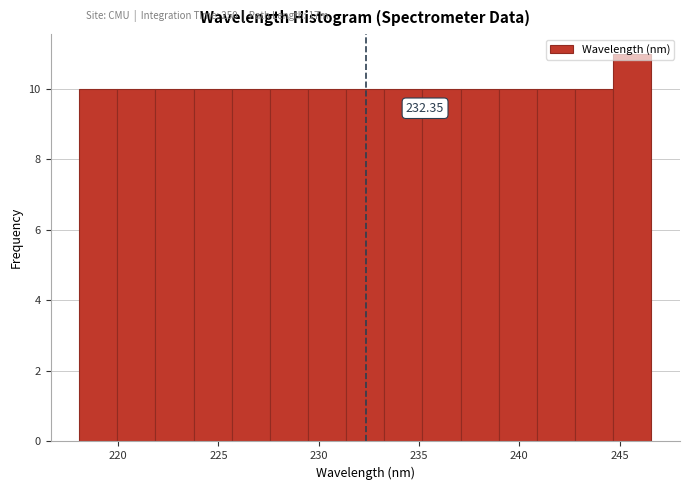

Around what value on the x-axis is the tallest bar? Give the approximate position of its centre, as read against the axis.

245.5